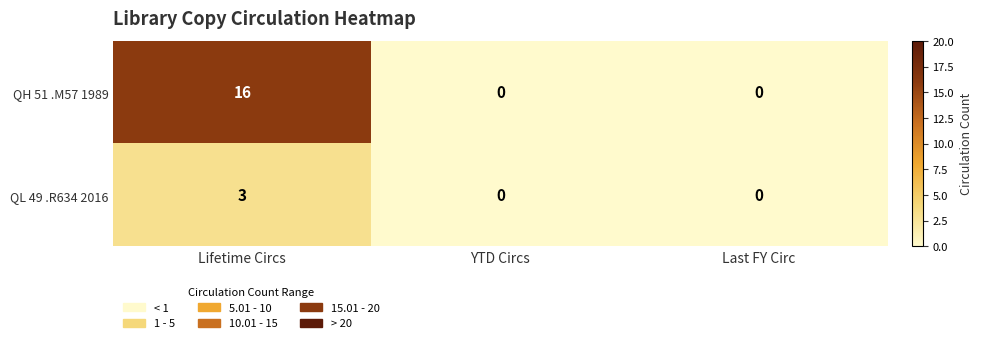

List the series in order of their overall mean, highest first.

QH 51 .M57 1989, QL 49 .R634 2016